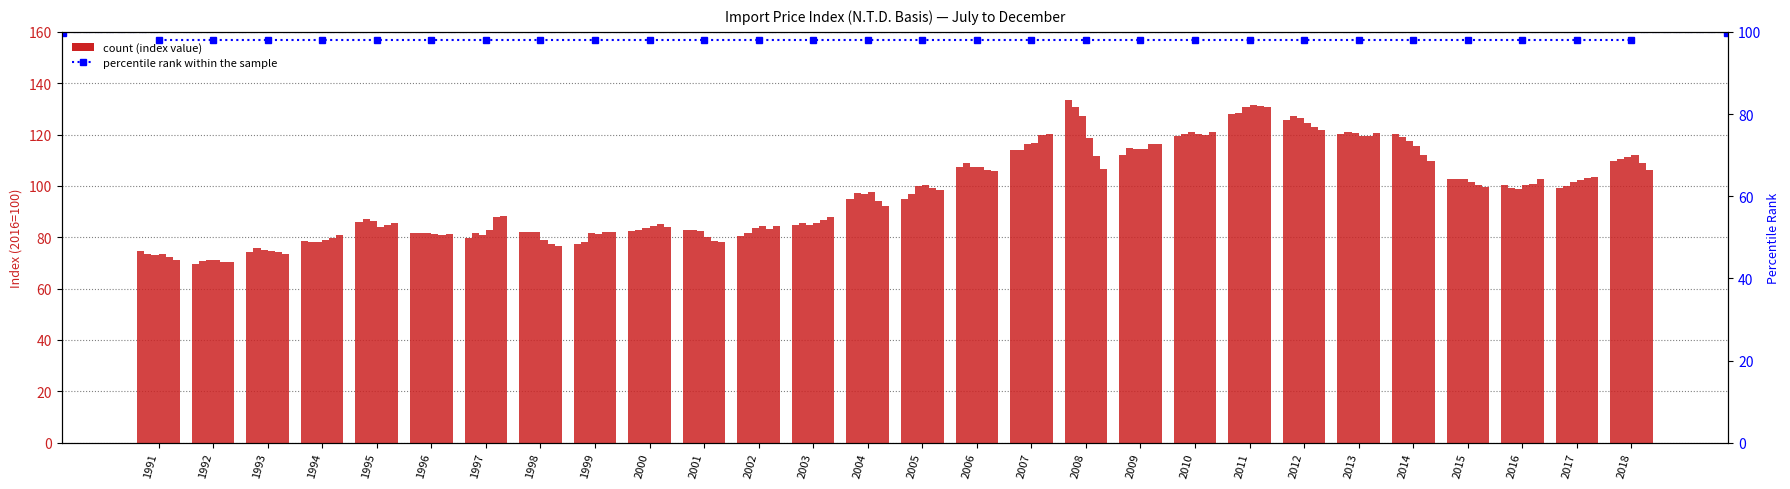

What is the sum of the Oct values at 1992 and 2015?

172.7